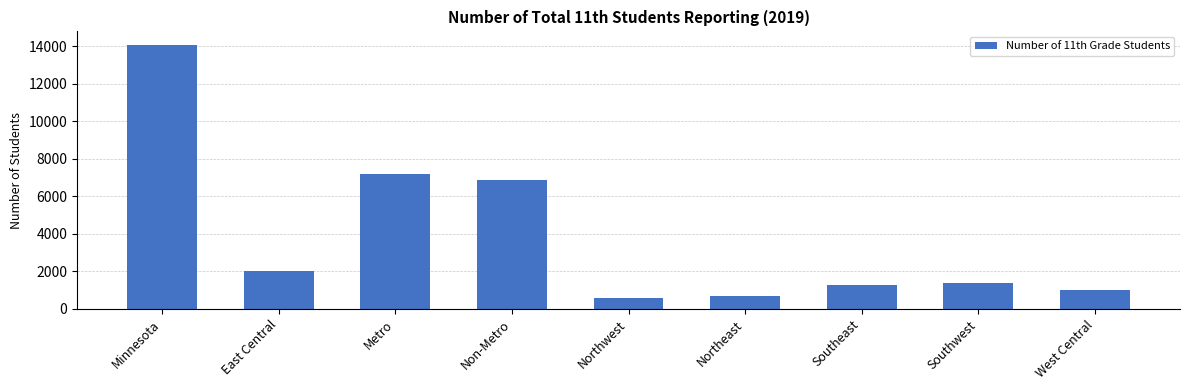

Which category has the highest value across all series?

Minnesota